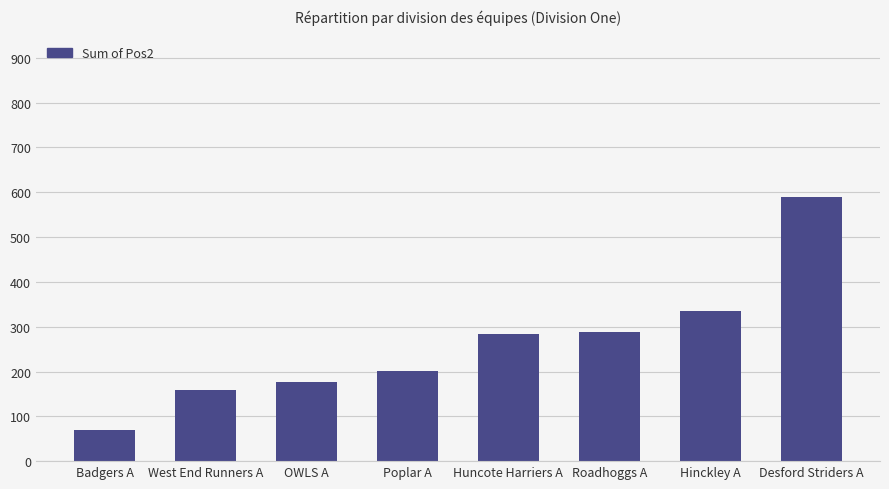

Between Poplar A and Huncote Harriers A, which is larger?

Huncote Harriers A